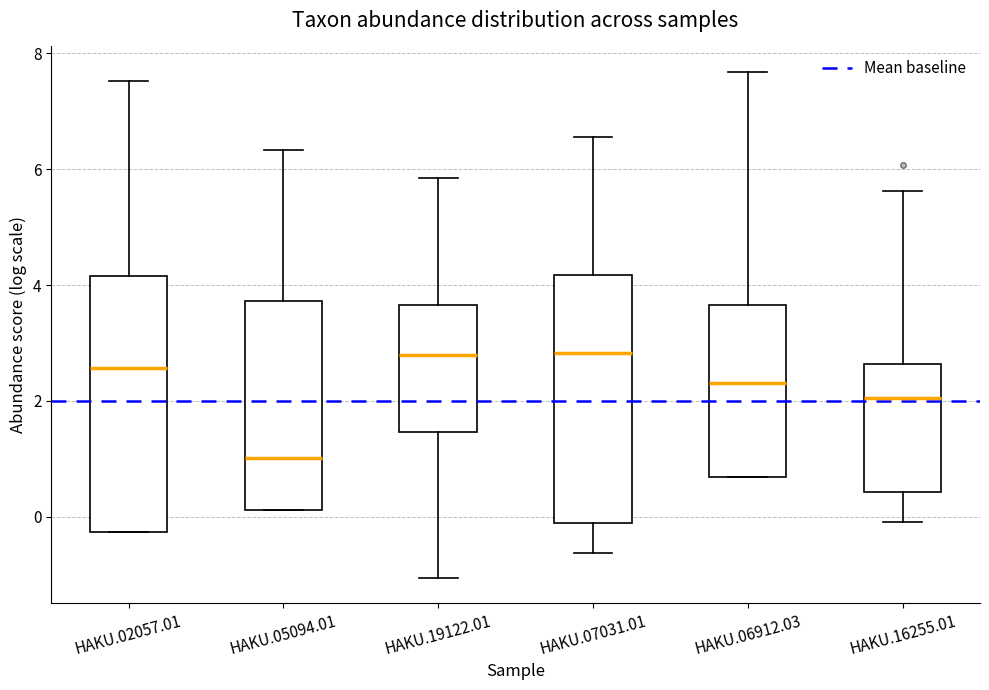

Which box's median line is the lowest?

HAKU.05094.01